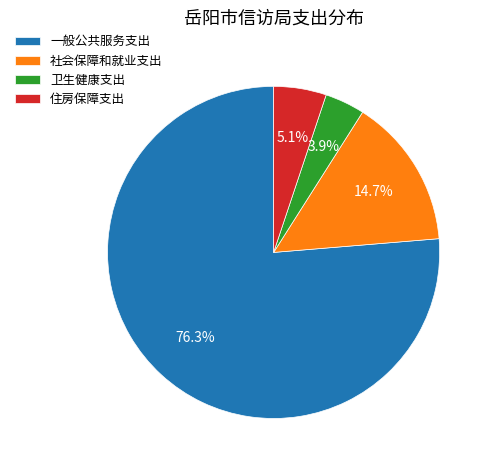

To the nearest percent, what is the combined percentage of 一般公共服务支出 and 住房保障支出?

81%